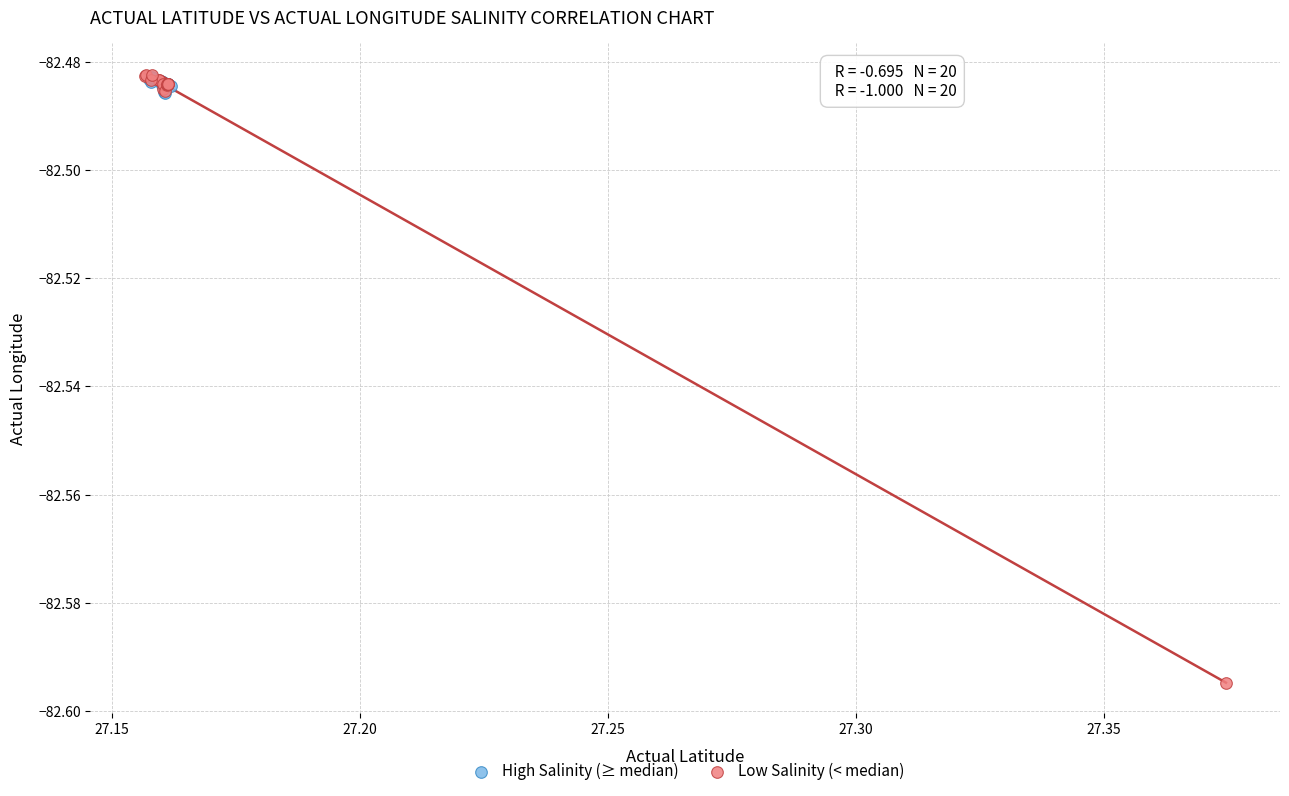

Which series has the largest Y range (max minus min)?

Low Salinity (< median)